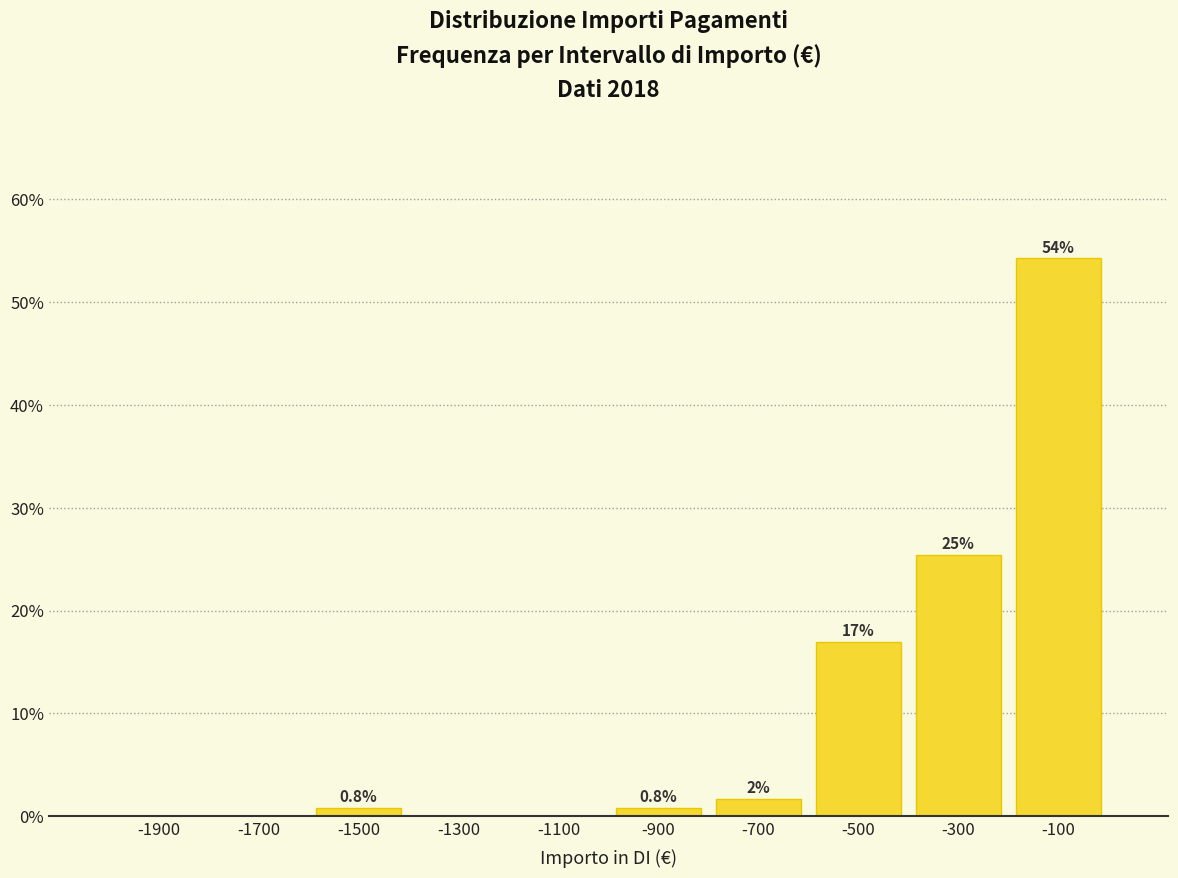

Which range on the x-axis has the tallest bar?

-200 to 0